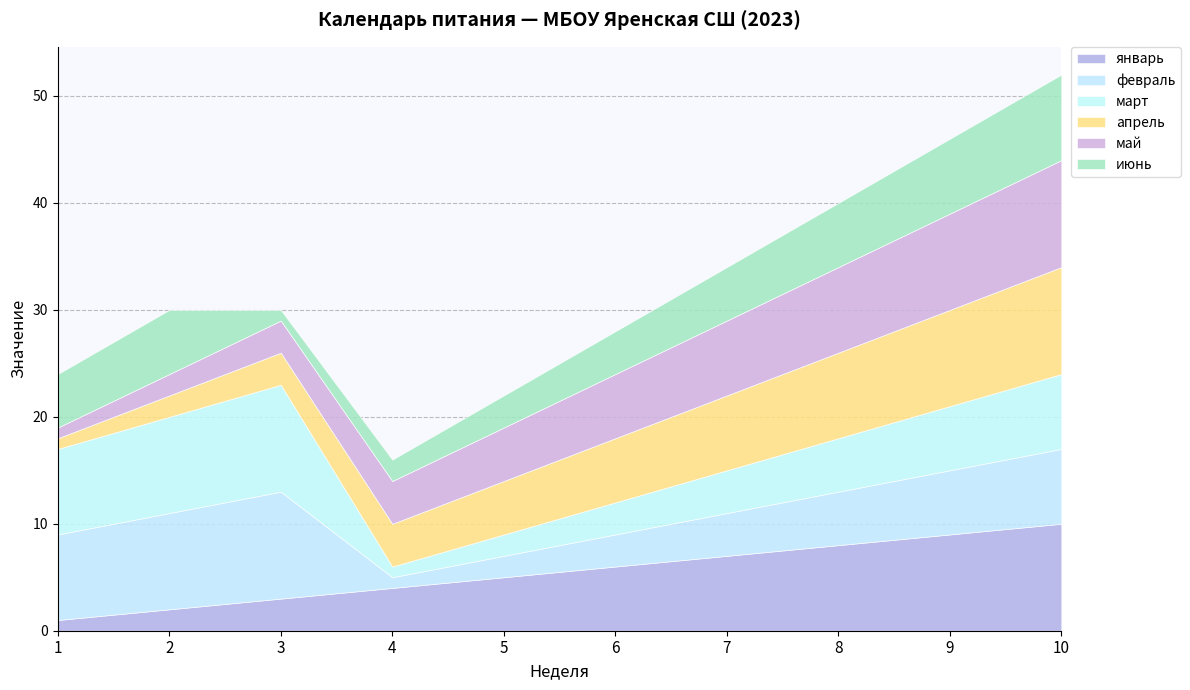

What is the sum of the январь values at 3 and 8?

11